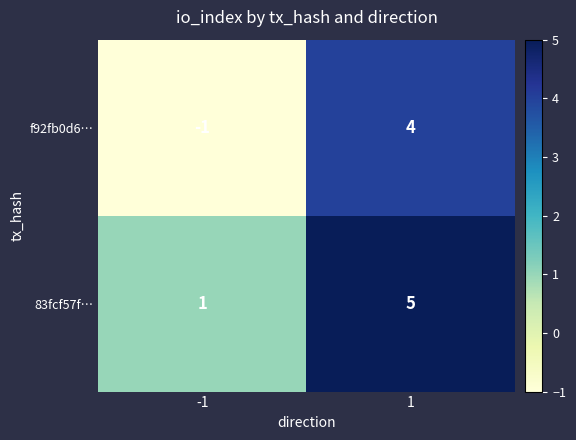

Read the f92fb0d6… value at 1.

4